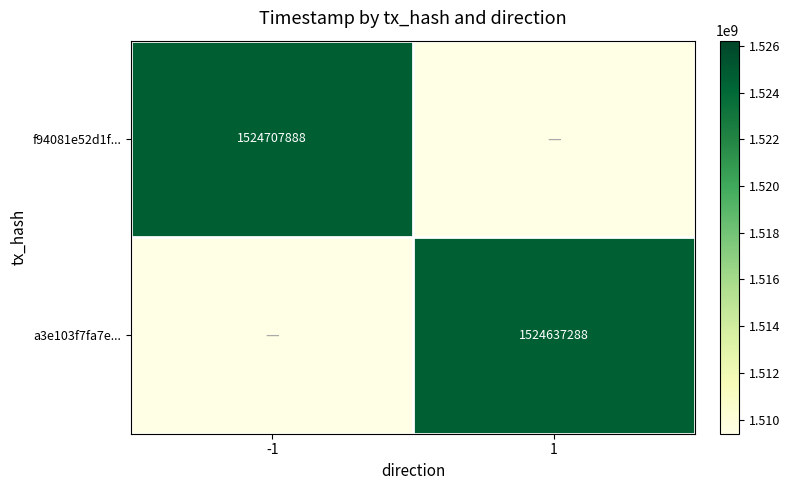

The value of f94081e52d1f... at -1 is 638053686. True or false?

False